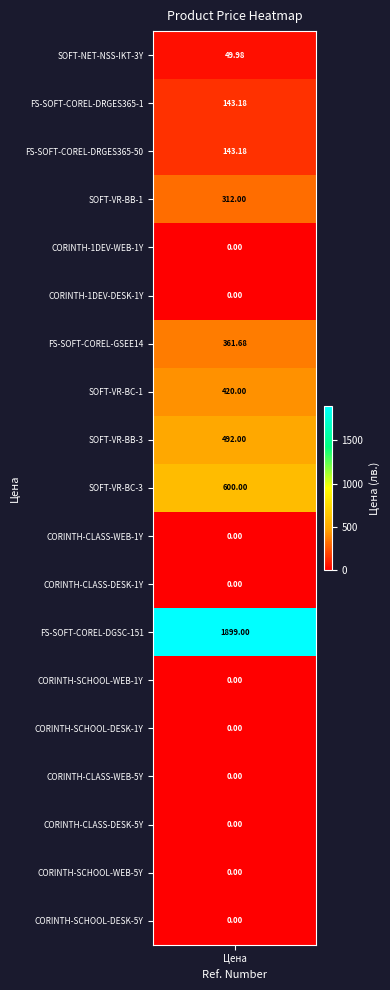

Reading left to right, what are all the values shown in this chart?

SOFT-NET-NSS-IKT-3Y=50.0	FS-SOFT-COREL-DRGES365-1=143.2	FS-SOFT-COREL-DRGES365-50=143.2	SOFT-VR-BB-1=312.0	CORINTH-1DEV-WEB-1Y=0.0	CORINTH-1DEV-DESK-1Y=0.0	FS-SOFT-COREL-GSEE14=361.7	SOFT-VR-BC-1=420.0	SOFT-VR-BB-3=492.0	SOFT-VR-BC-3=600.0	CORINTH-CLASS-WEB-1Y=0.0	CORINTH-CLASS-DESK-1Y=0.0	FS-SOFT-COREL-DGSC-151=1899.0	CORINTH-SCHOOL-WEB-1Y=0.0	CORINTH-SCHOOL-DESK-1Y=0.0	CORINTH-CLASS-WEB-5Y=0.0	CORINTH-CLASS-DESK-5Y=0.0	CORINTH-SCHOOL-WEB-5Y=0.0	CORINTH-SCHOOL-DESK-5Y=0.0